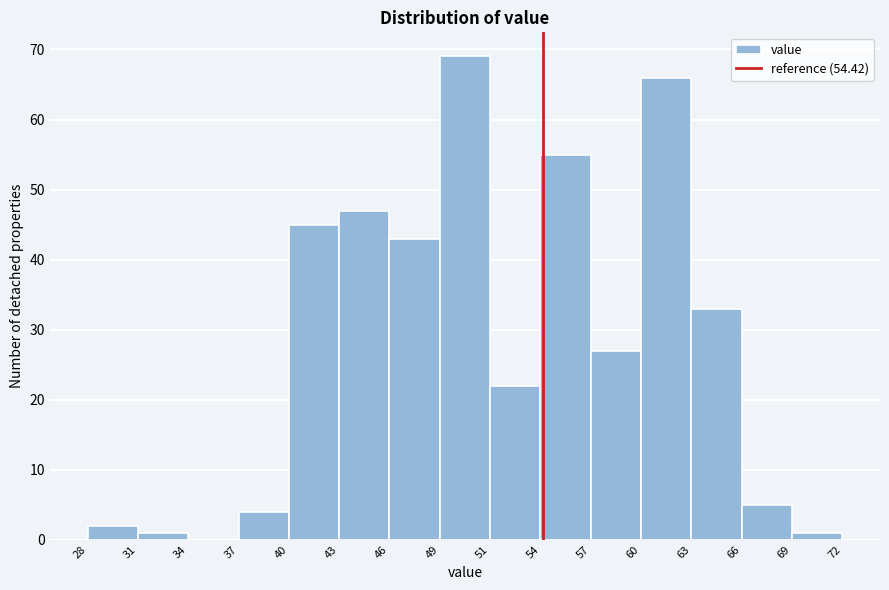

What is the height of the bar covering 51 to 54 on the x-axis? The values are not printed on the chart, so give them approximately, as read against the axis.

22